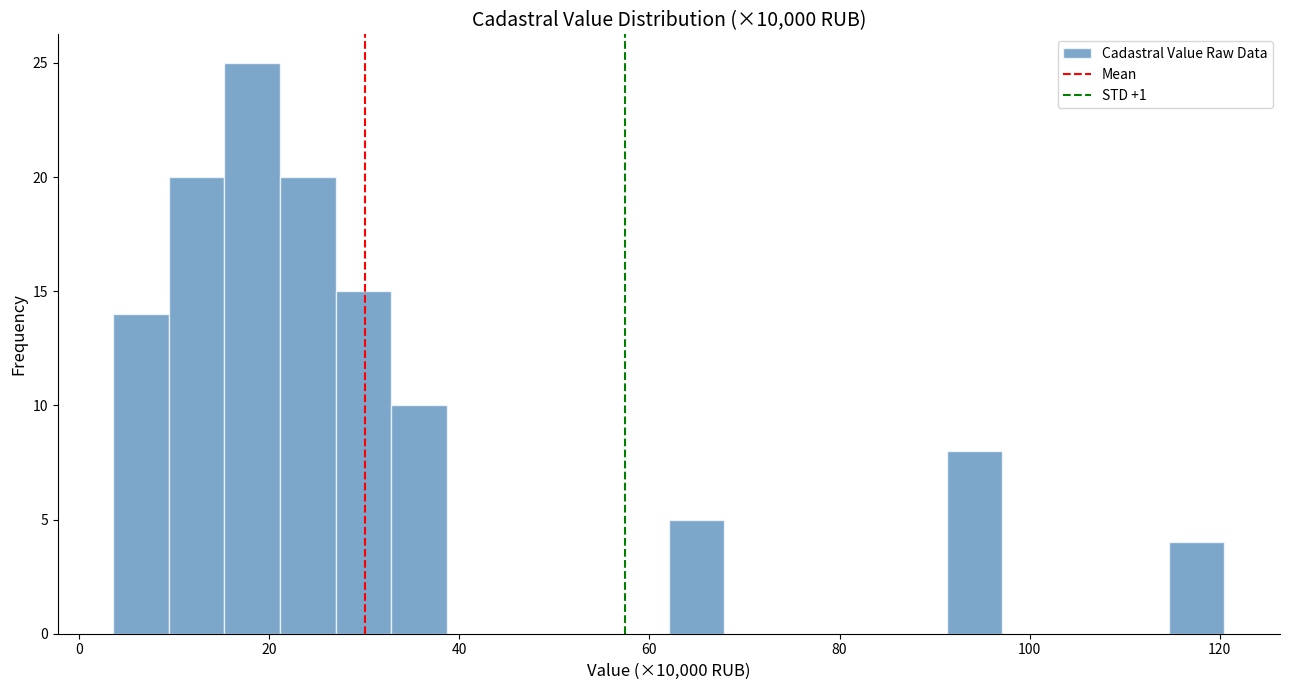

Read against the x-axis, roughly where is the centre of the tallest bar?

18